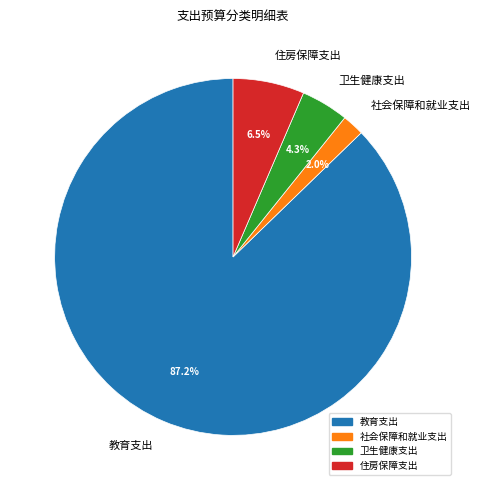

What percentage do 卫生健康支出 and 社会保障和就业支出 together represent?

6.3%